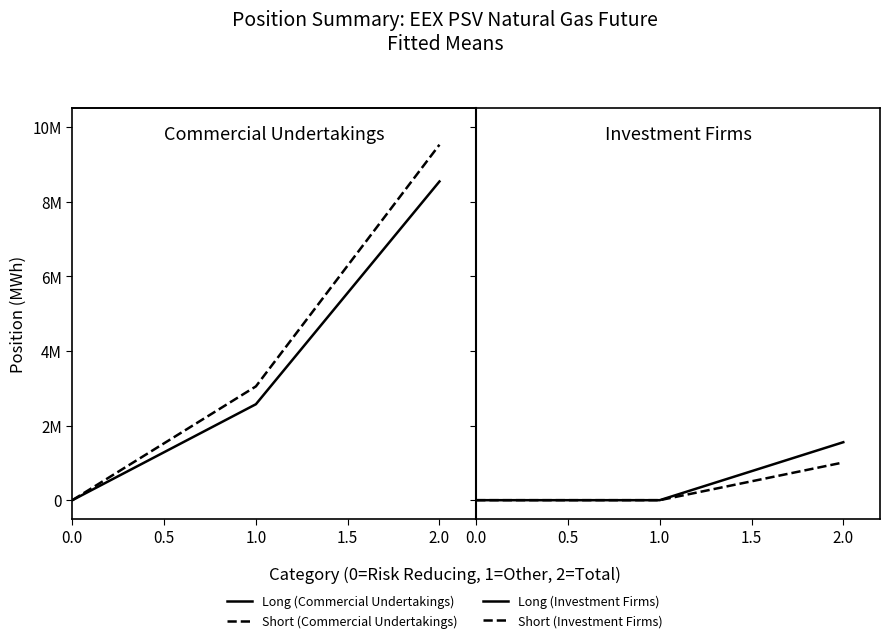

How many data points in Short (Commercial Undertakings) are above 3050088?

1